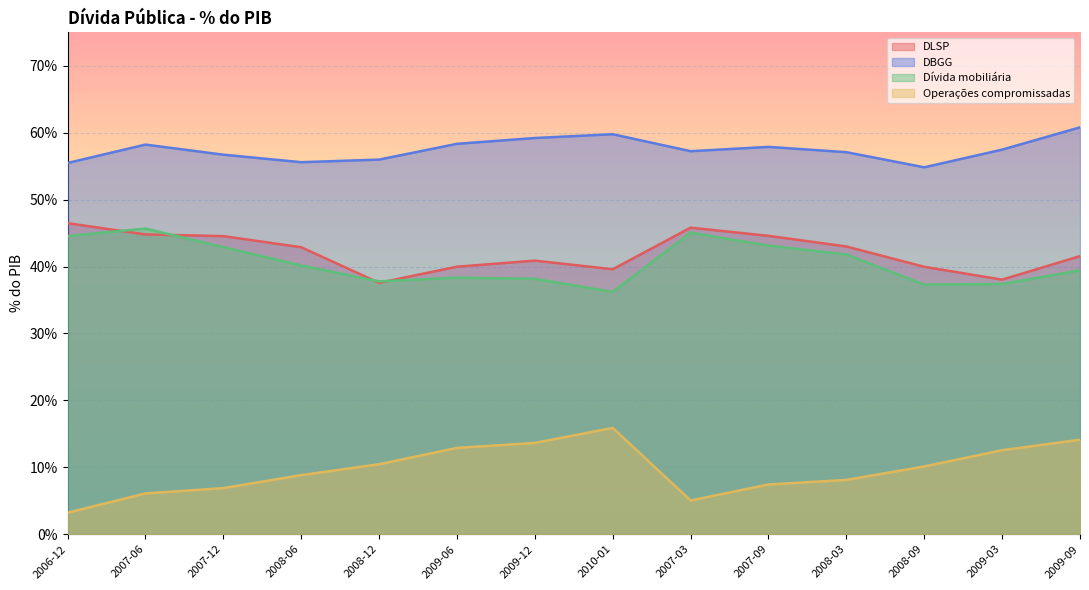

True or false: Dívida mobiliária and DBGG cross at least once.

False